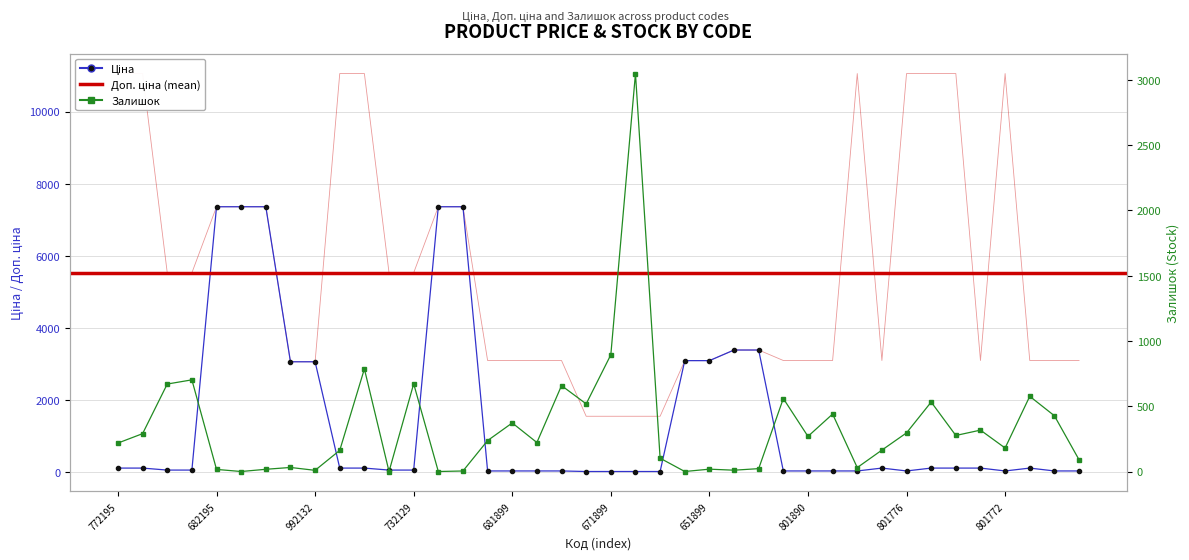

At which category is the sum across all series the highest?

239682179